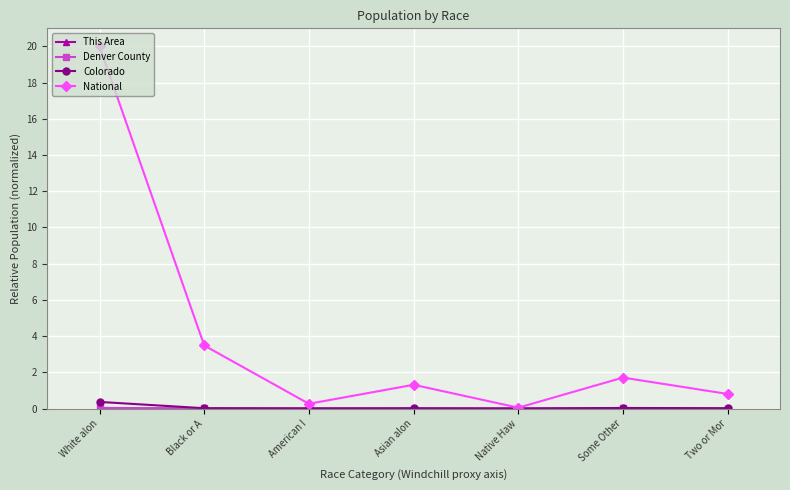

Which series has the widest spread of values?

National